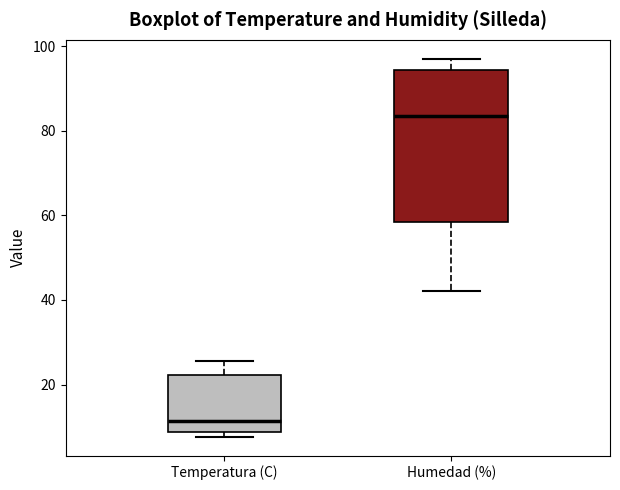

Which box's median line is the lowest?

Temperatura (C)